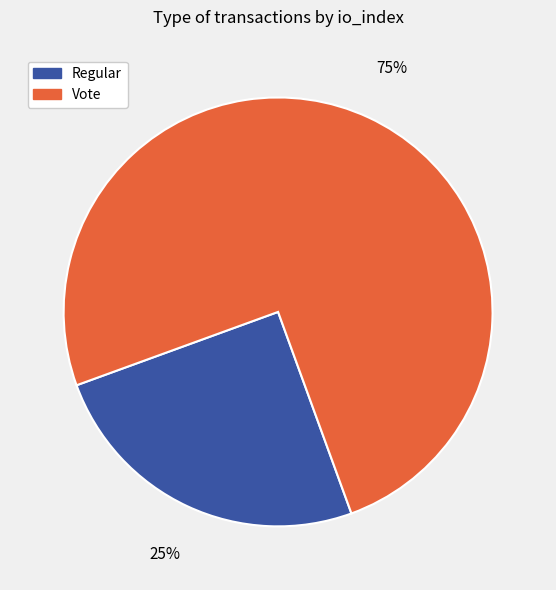

To the nearest percent, what portion does Regular represent?

25%